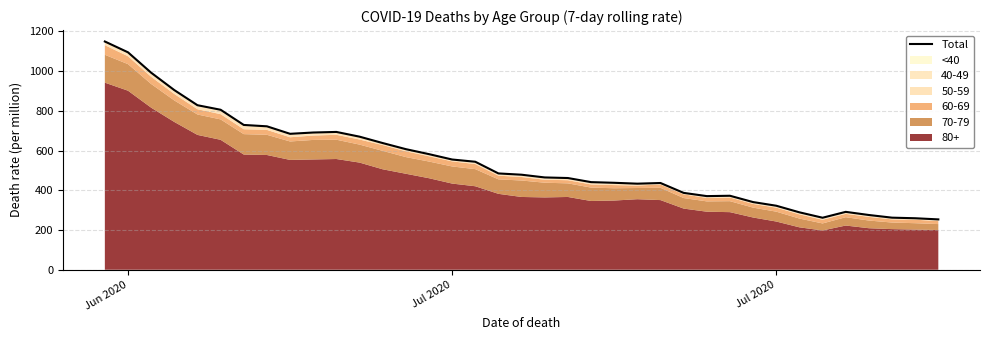

Read the value at Jun 2020.

1149.0